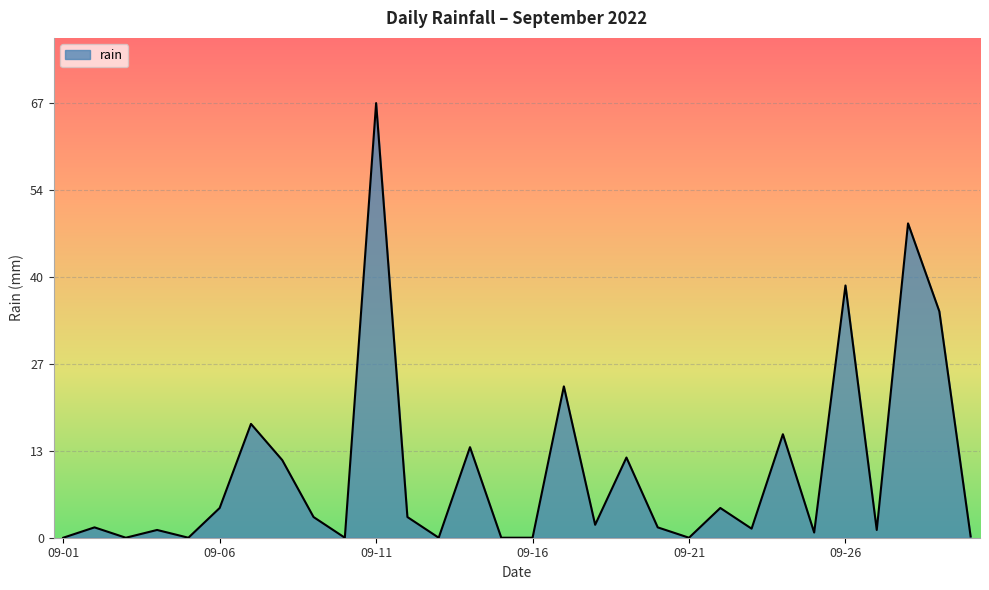

What is the difference between the second highest and second lowest values?

48.6